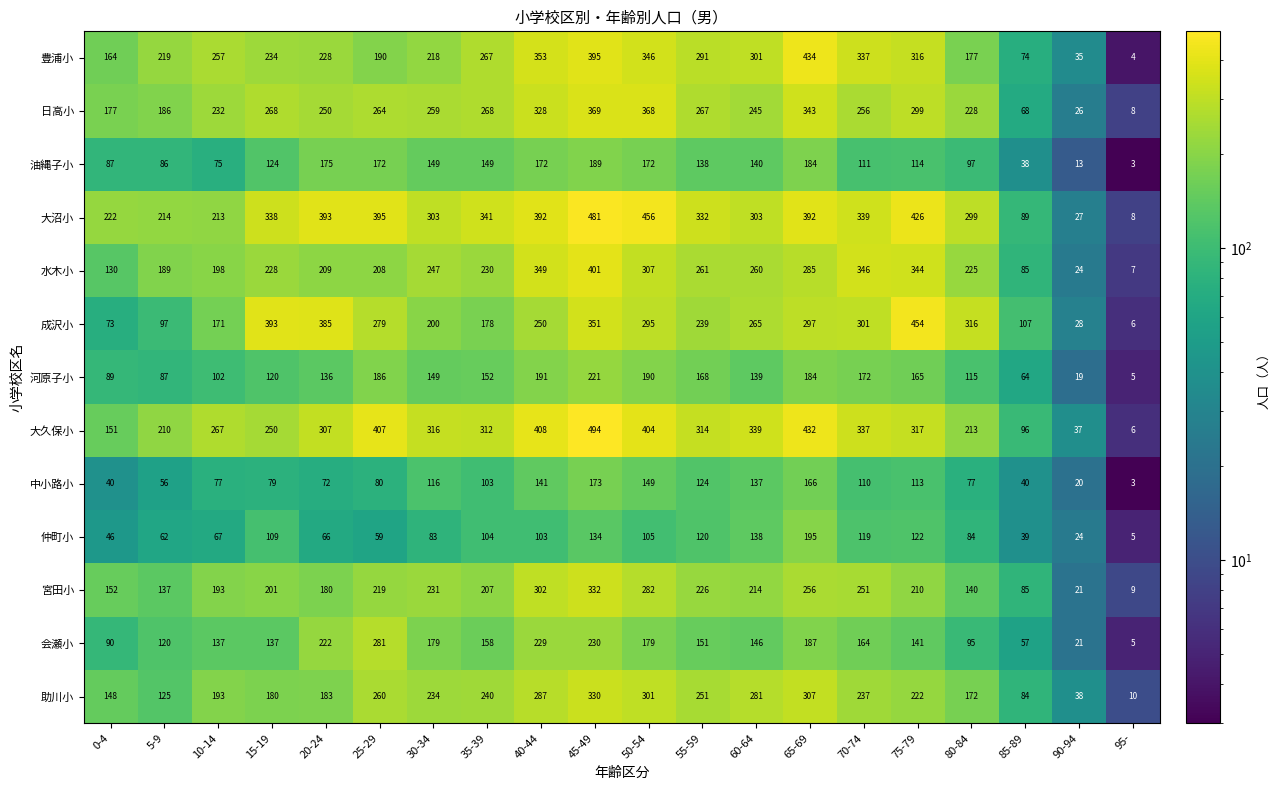

At which category is the sum across all series the highest?

45-49